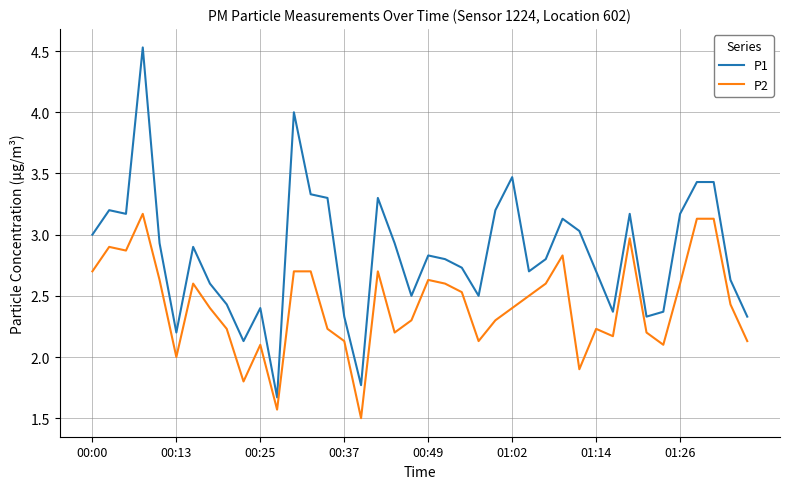

Which series has the largest range (max minus min)?

P1